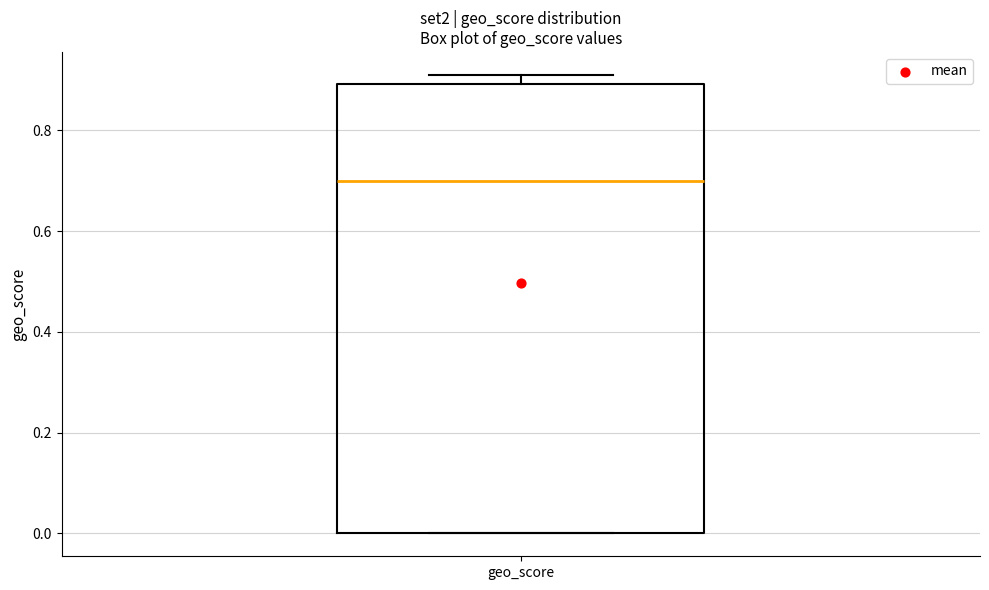

Transcribe this box plot: give where the median line is, the range the box spans, and where the two whiskers end, as read against the y-axis. The values are not printed on the chart, so give them approximately, as read against the axis.

median 0.70, box 0.00 to 0.90, whiskers 0.00 to 0.92